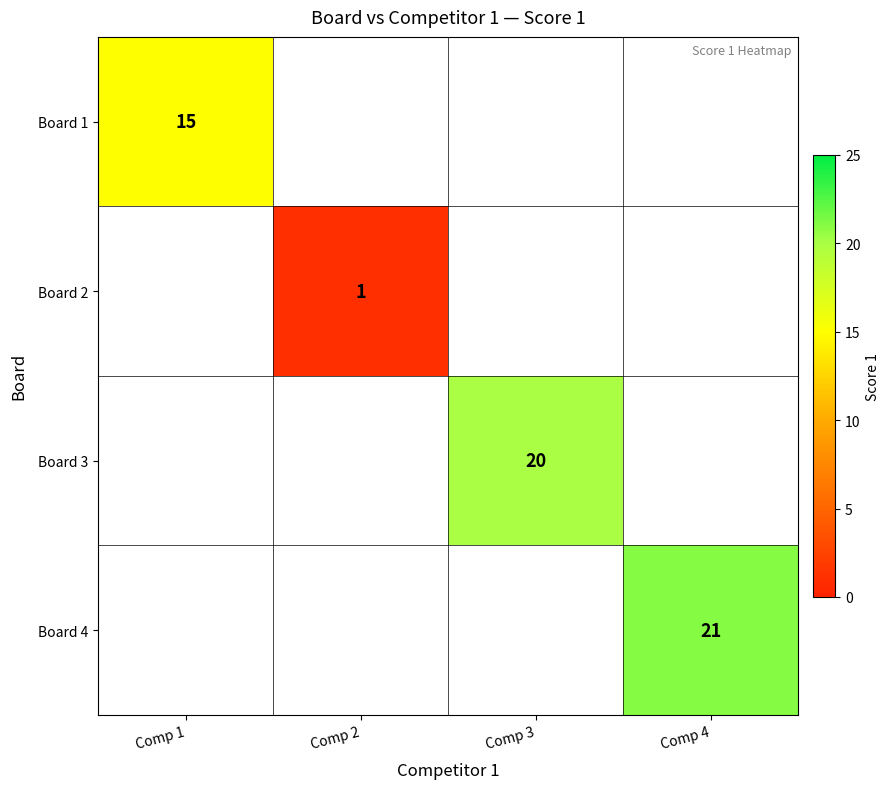

How many distinct data groups are displayed?

4